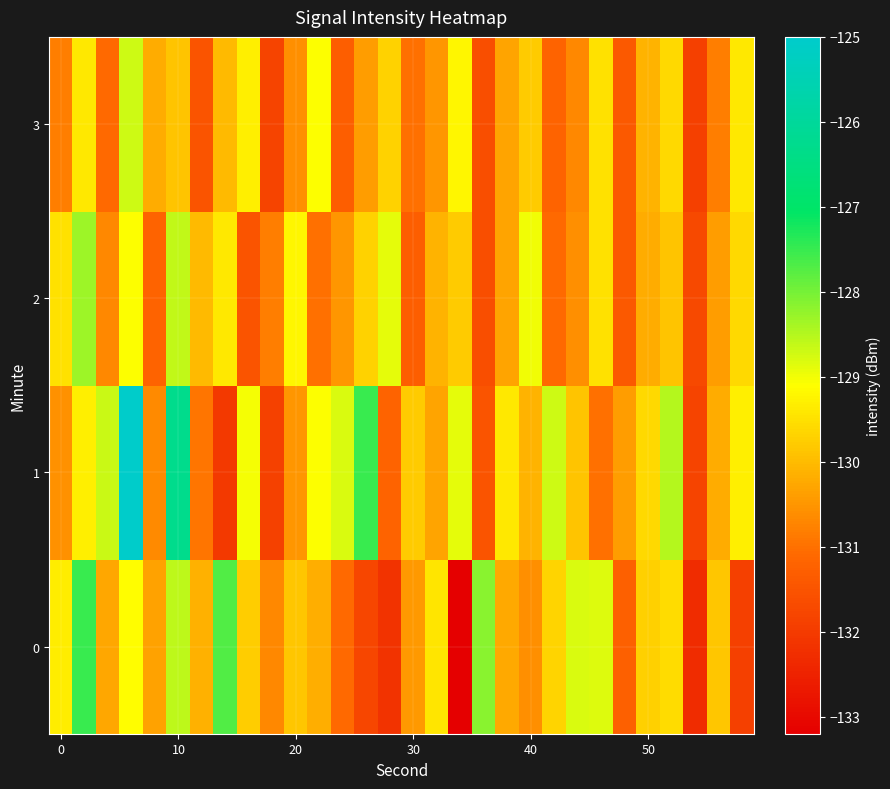

What is the minimum value shown in the chart?

-133.2